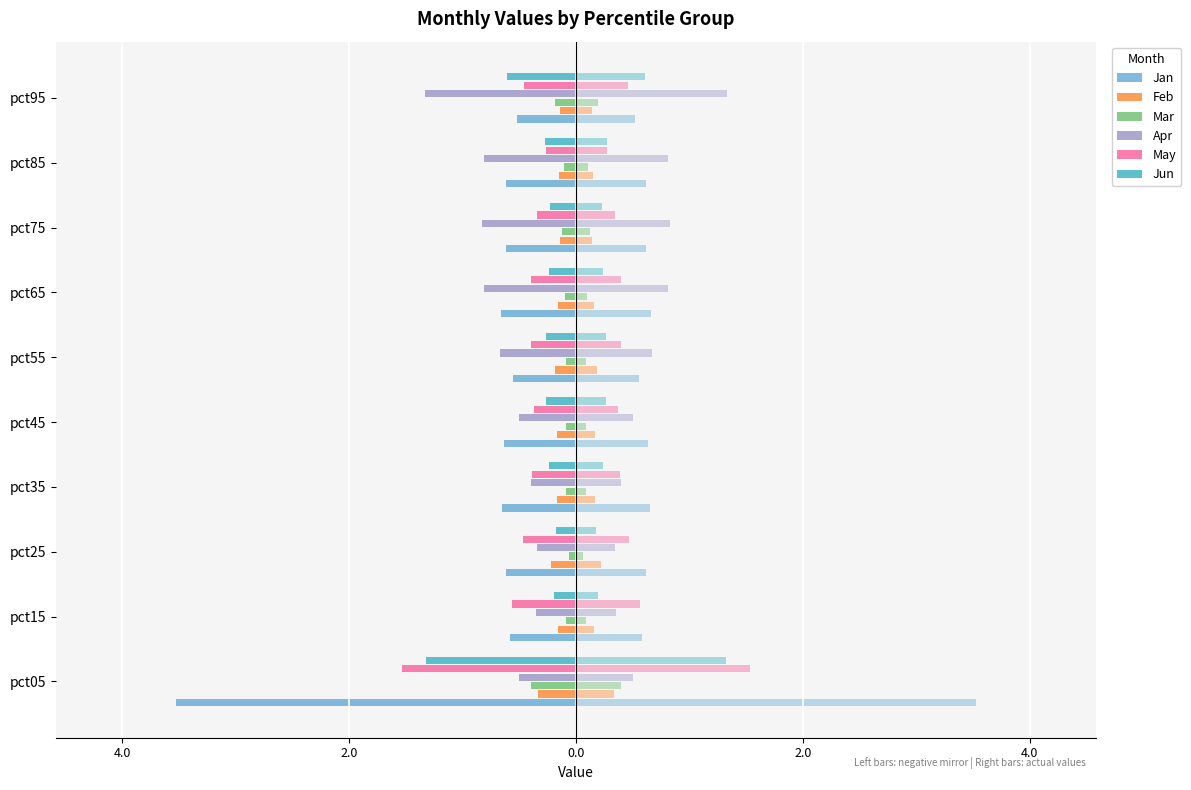

What is the spread (max minus min) of values at pct95?

1.2